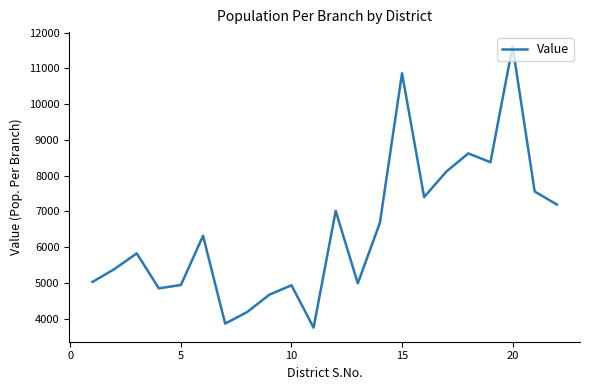

What is the maximum value shown in the chart?

11622.5